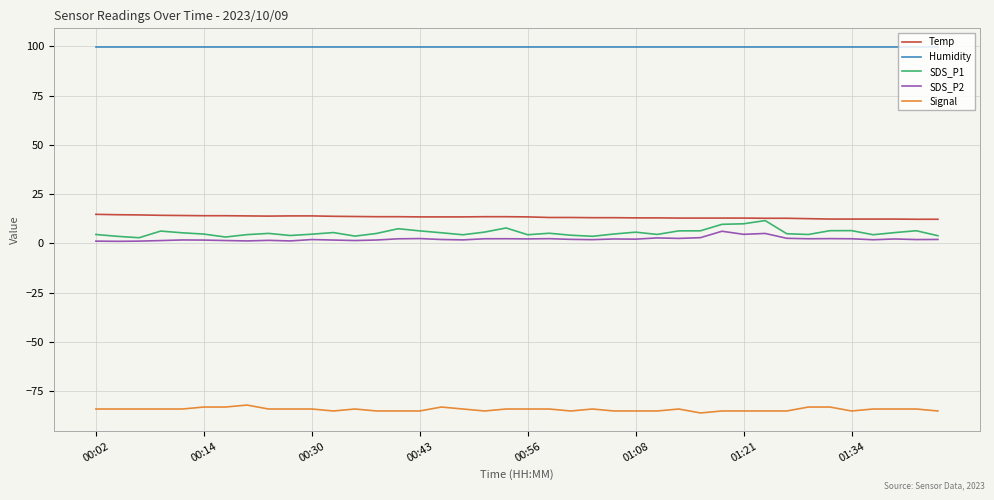

Rank the series by their maximum value, from highest to lowest.

Humidity, Temp, SDS_P1, SDS_P2, Signal